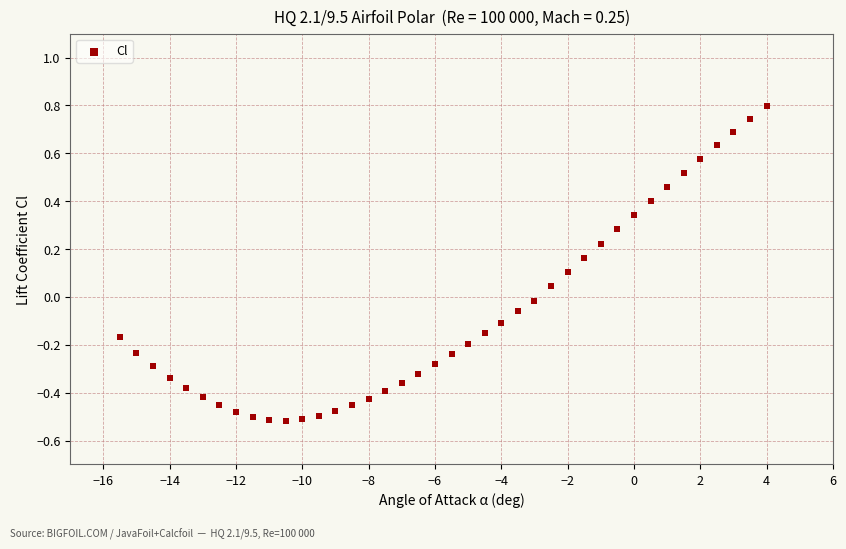

What is the range of Y values (max minus min)?

1.3